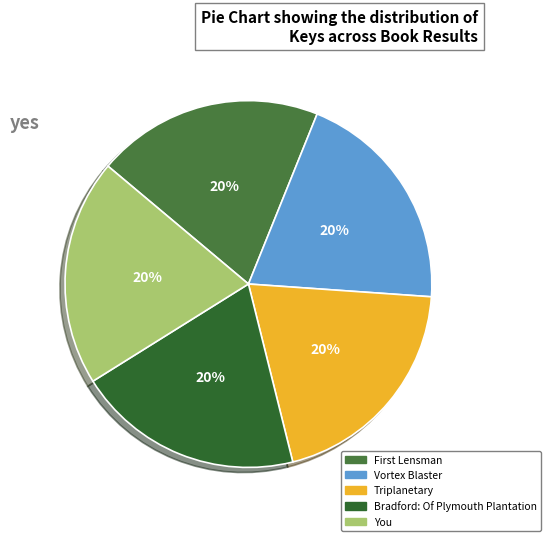

True or false: Triplanetary accounts for 11% of the total.

False